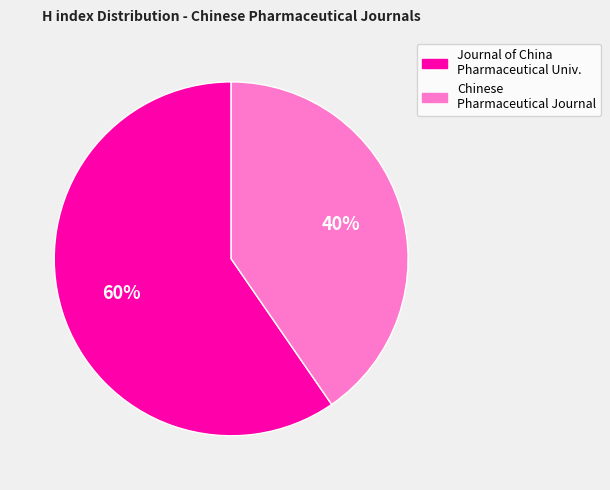

To the nearest percent, what is the average slice percentage?

50%